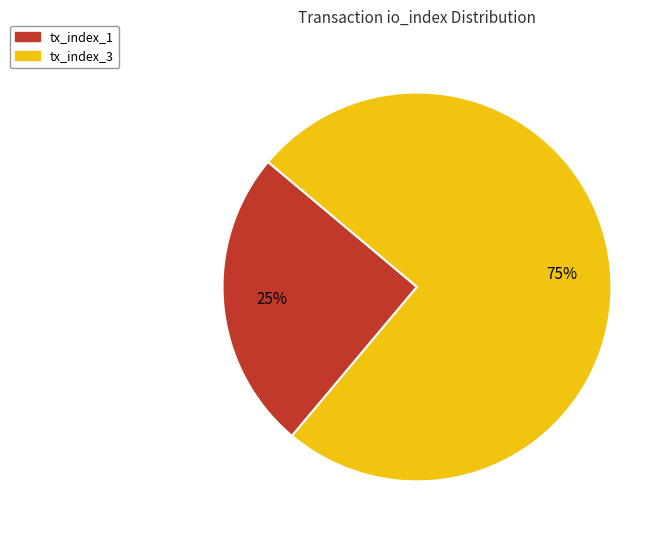

Is the sum of tx_index_3 and tx_index_1 greater than half?

Yes